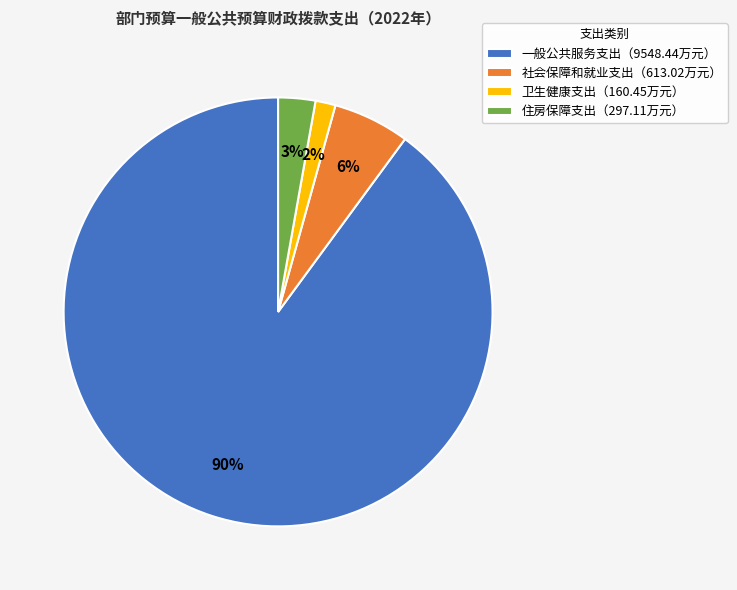

Is it true that 社会保障和就业支出（613.02万元） is 6% of the pie?

True